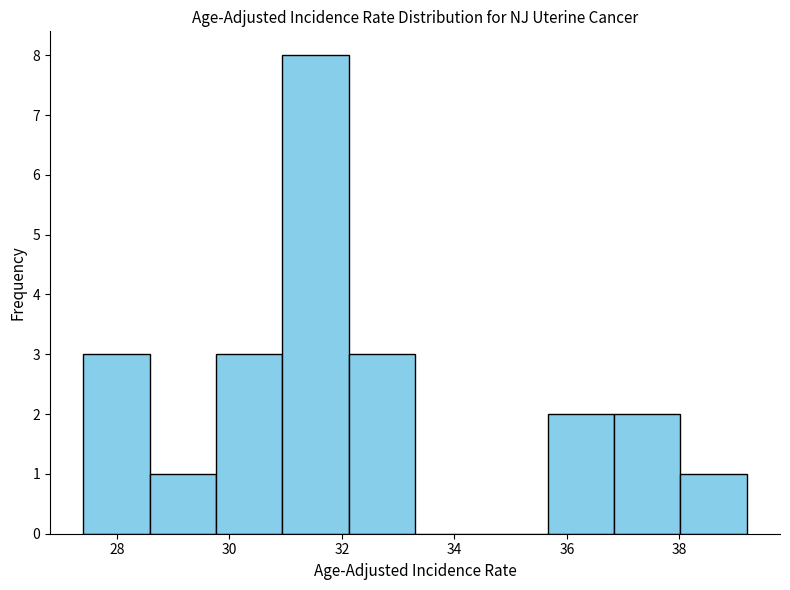

Reading left to right, transcribe this chart: for each bar, give the range it covers on the x-axis and its height. Neither the bar edges nor the heights are printed on the chart, so give them approximately, as read against the axes.

27.40 to 28.58: 3
28.58 to 29.76: 1
29.76 to 30.94: 3
30.94 to 32.12: 8
32.12 to 33.30: 3
33.30 to 34.48: 0
34.48 to 35.66: 0
35.66 to 36.84: 2
36.84 to 38.02: 2
38.02 to 39.20: 1